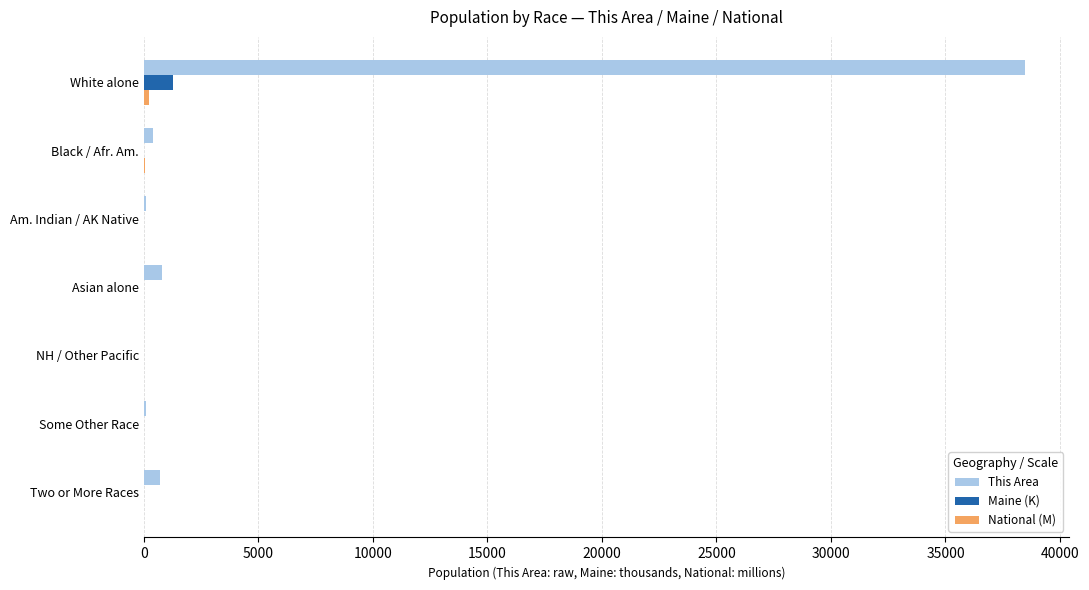

What is the greatest value displayed?

38460.0